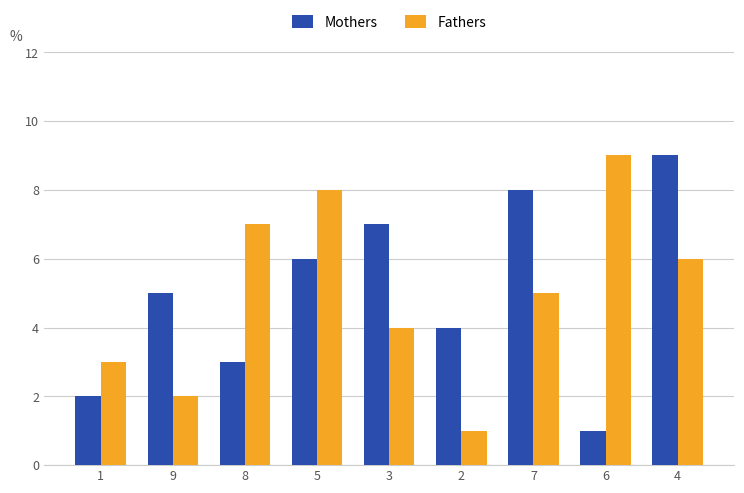

Reading left to right, extract all data points from this chart.

Mothers: 1=2	9=5	8=3	5=6	3=7	2=4	7=8	6=1	4=9
Fathers: 1=3	9=2	8=7	5=8	3=4	2=1	7=5	6=9	4=6